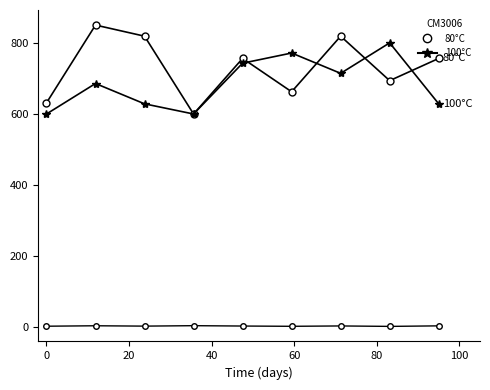

Is it true that 80°C equals 462.9 at 6?

False